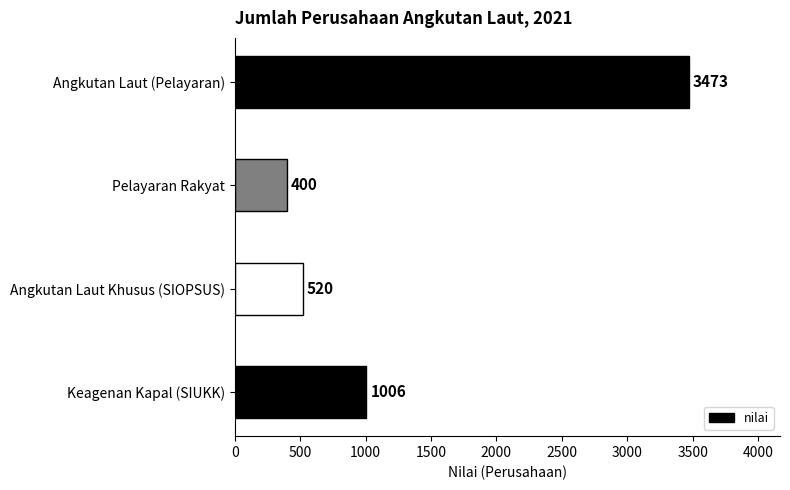

Is it true that the value at Keagenan Kapal (SIUKK) is 1006?

True